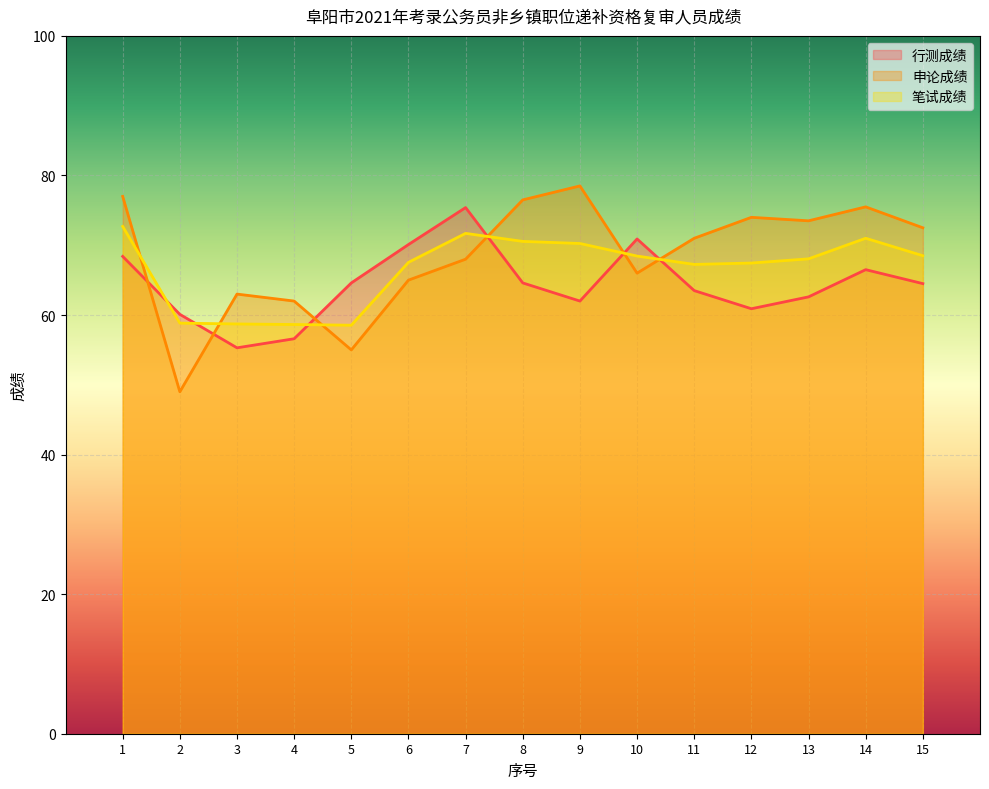

What is the difference between the second highest and minimum values in the 申论成绩 series?

28.0